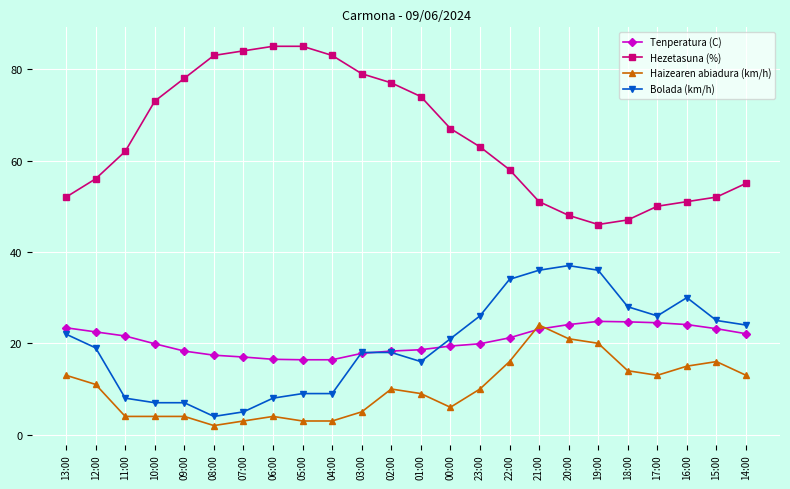

True or false: Hezetasuna (%) has more than 1 points higher than both neighbors.

False